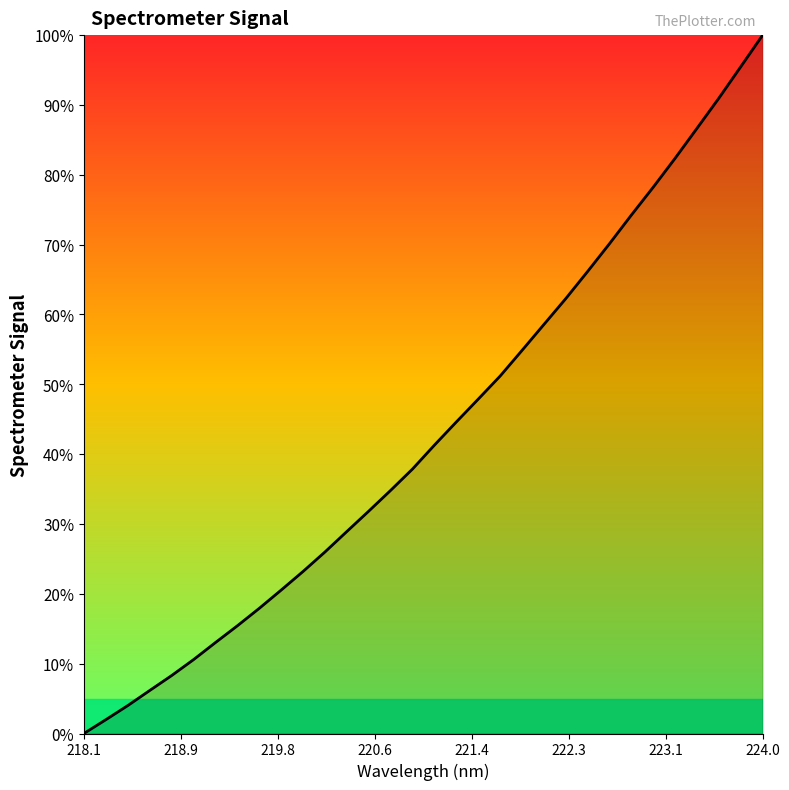

Which category has the highest value across all series?

224.0